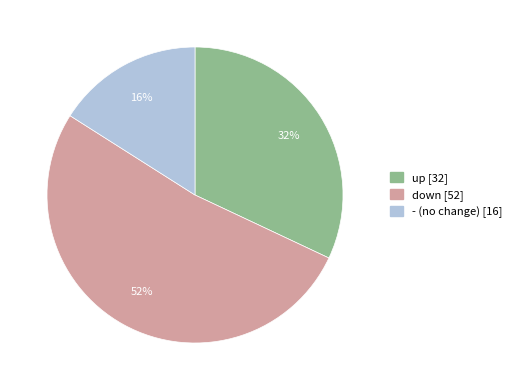

Rank the categories by value from lowest to highest.

-, up, down